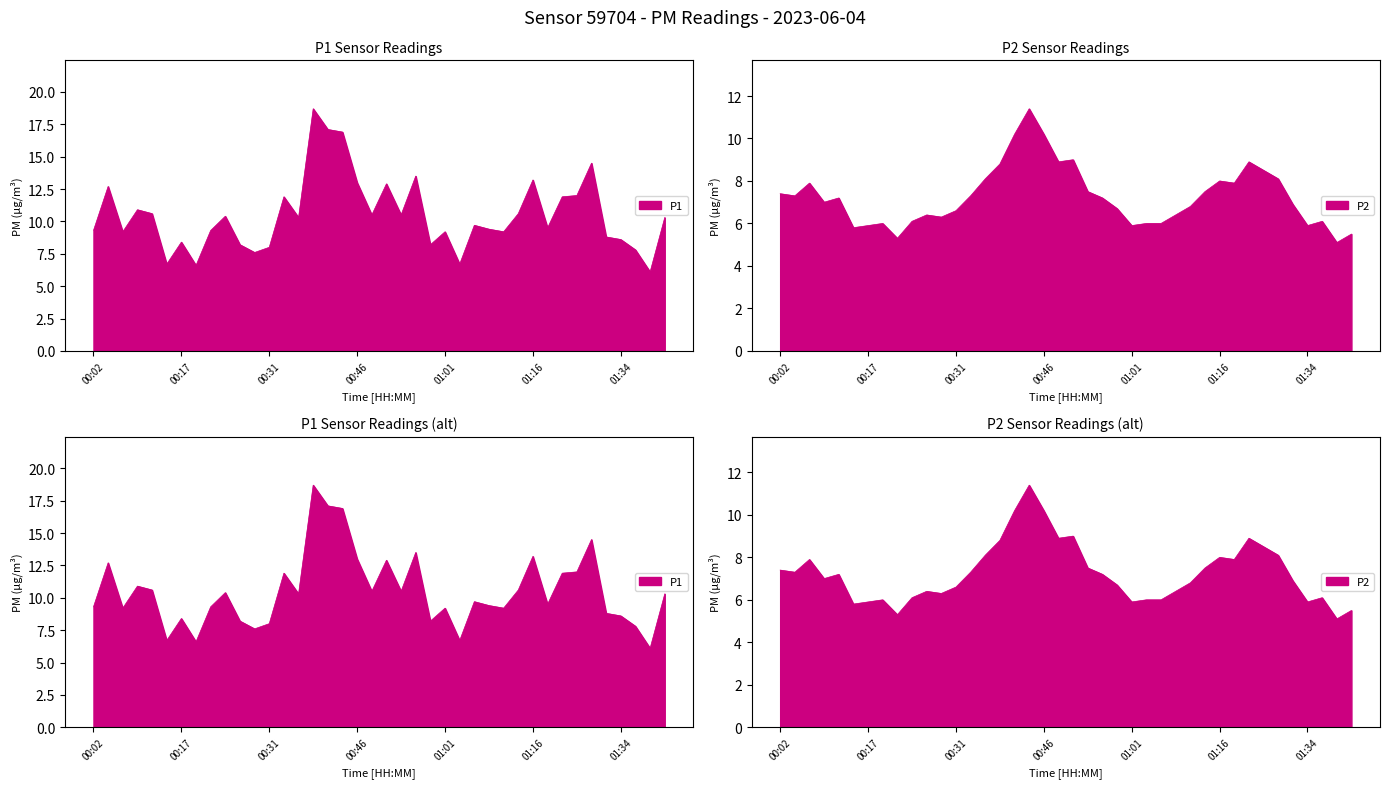

Which series has the widest spread of values?

P1